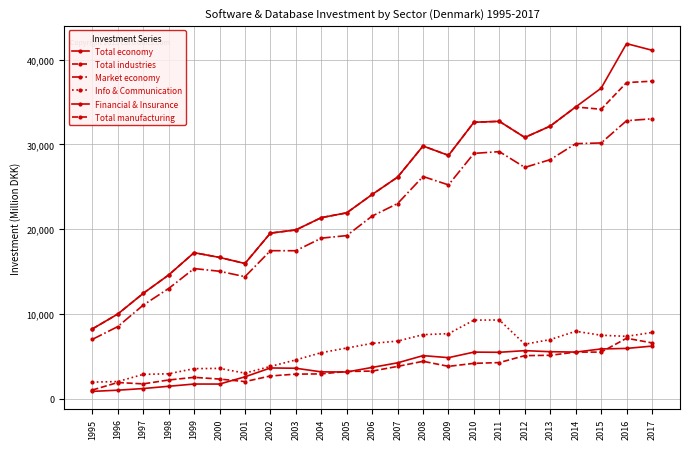

What is the difference between the second highest and second lowest values in the Total manufacturing series?

4836